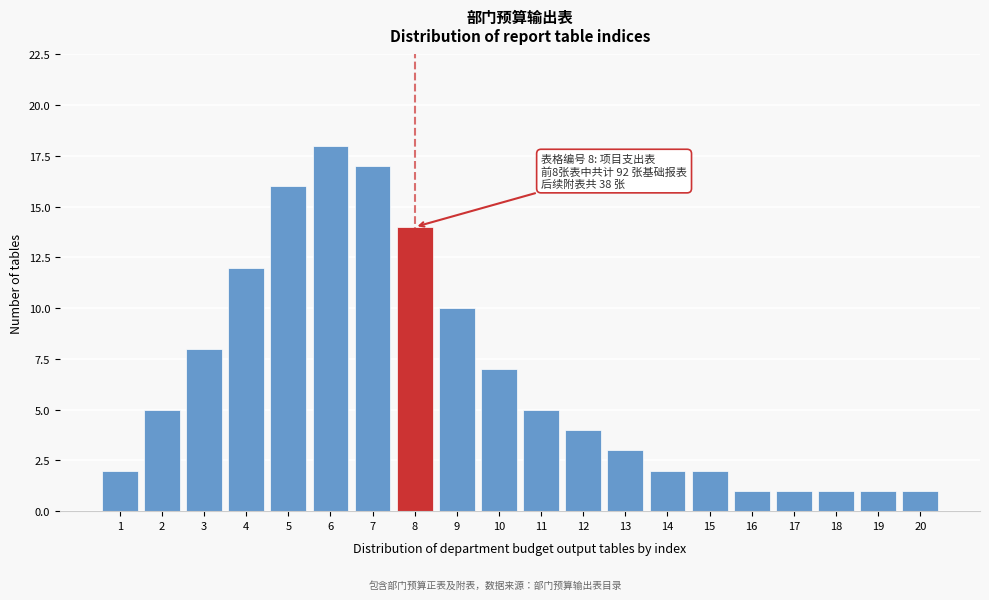

Reading left to right, extract all data points from this chart.

1=2	2=5	3=8	4=12	5=16	6=18	7=17	8=14	9=10	10=7	11=5	12=4	13=3	14=2	15=2	16=1	17=1	18=1	19=1	20=1